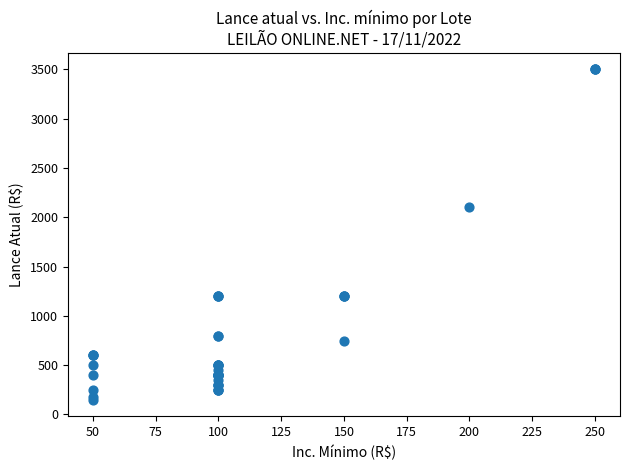

What Y value in the scatter plot is closest to 1825?

2100